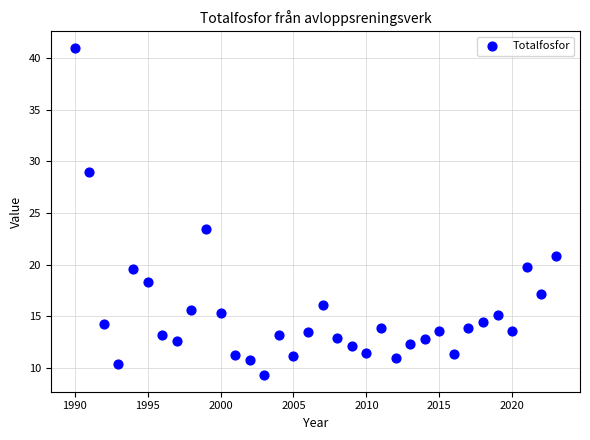

What Y value in the scatter plot is closest to 25?

23.5